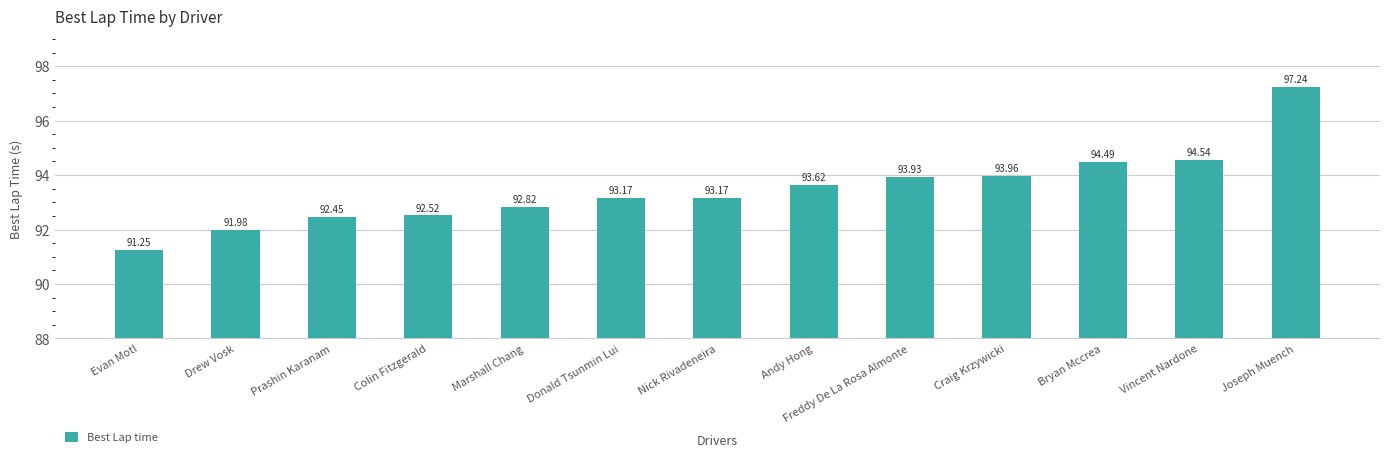

True or false: the data shows 93.6 at Andy Hong.

True